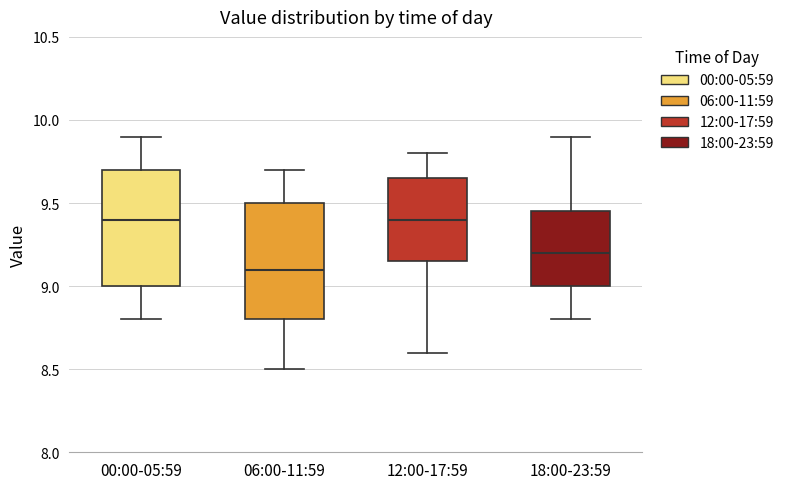

Where is the upper edge of the box for 18:00-23:59 on the y-axis? The values are not printed on the chart, so give them approximately, as read against the axis.

9.45